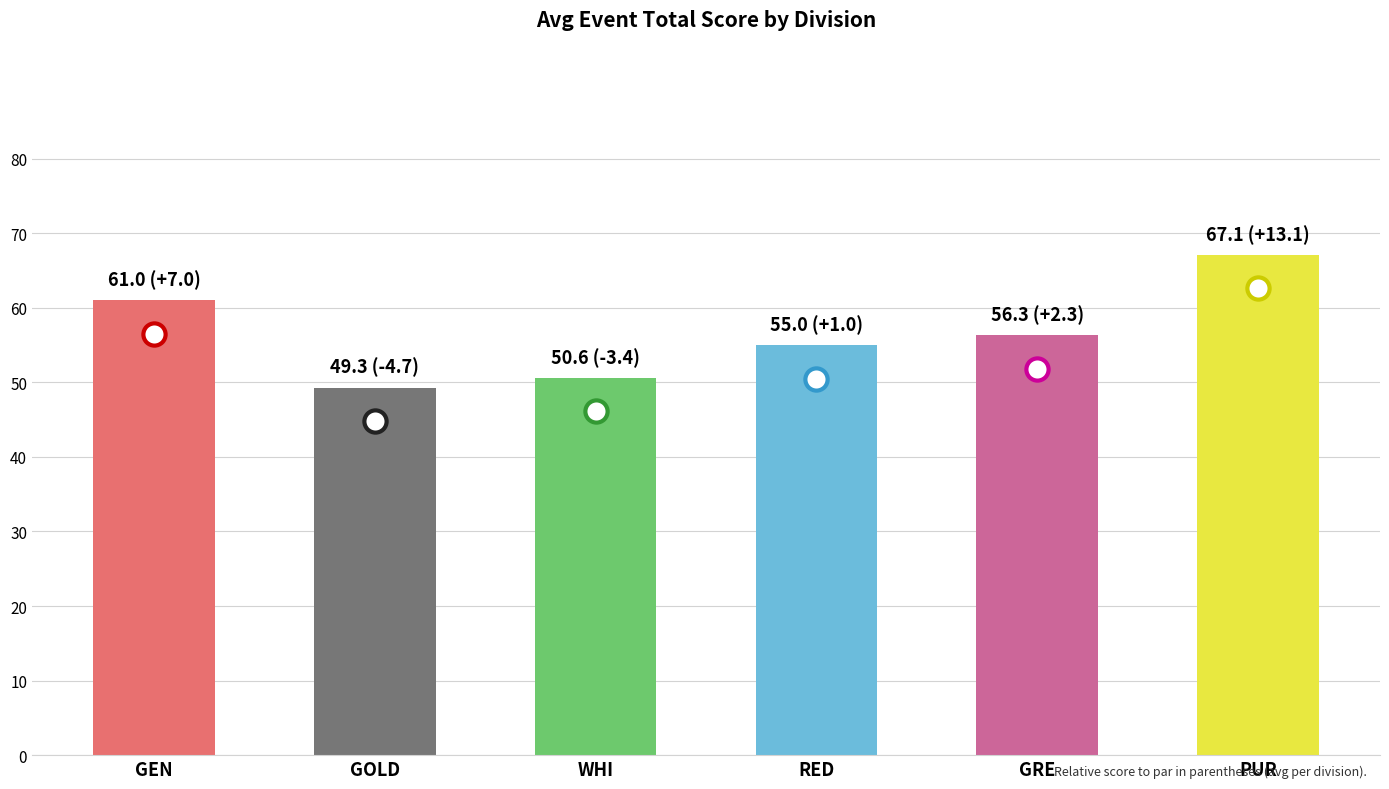

Reading left to right, what are all the values shown in this chart?

GEN=61.0	GOLD=49.3	WHI=50.6	RED=55.0	GRE=56.3	PUR=67.1